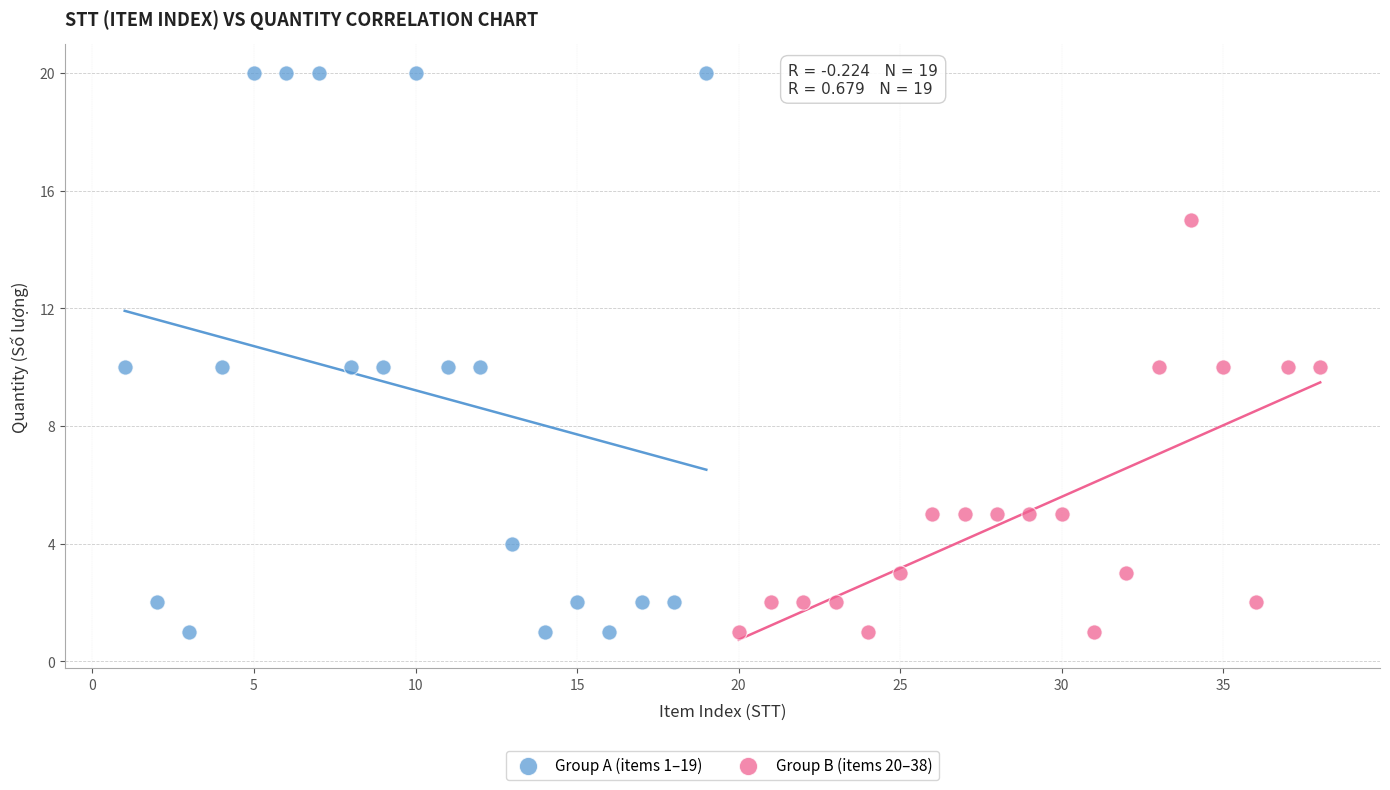

Which series has the largest Y range (max minus min)?

Group A (items 1–19)